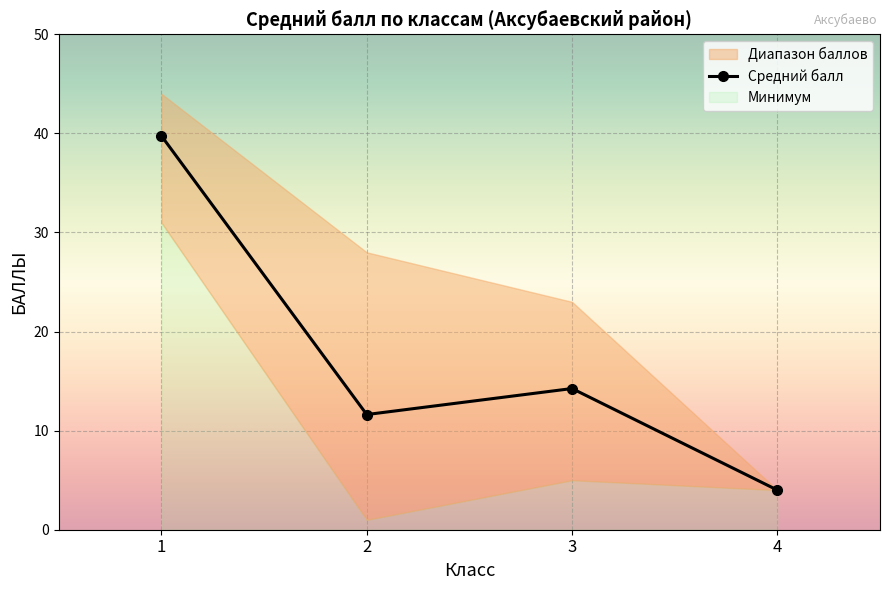

Is this an area chart (filled region under the line)?

No